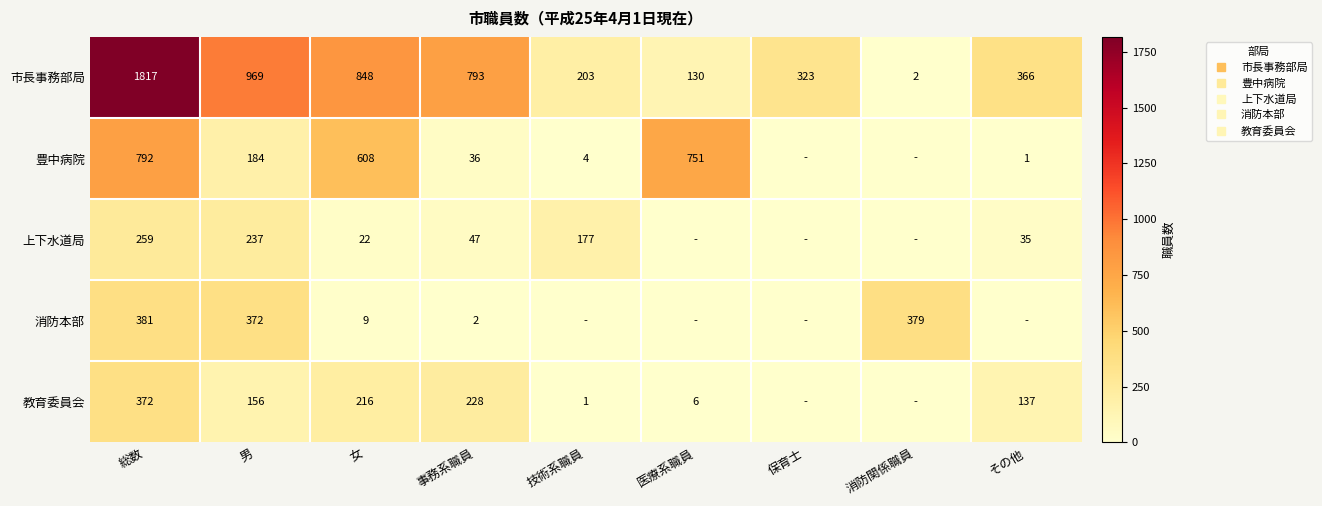

How many data points in 教育委員会 are above 137?

4